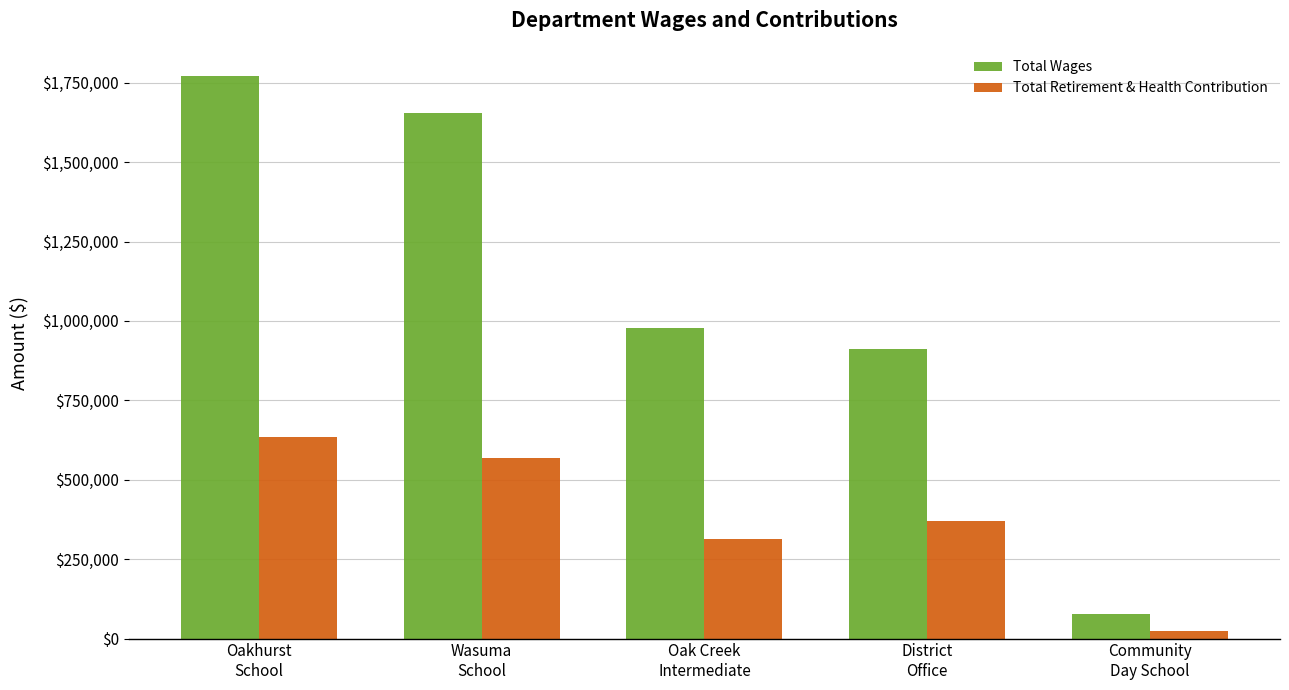

Which category has the highest value in the Total Wages series?

Oakhurst
School